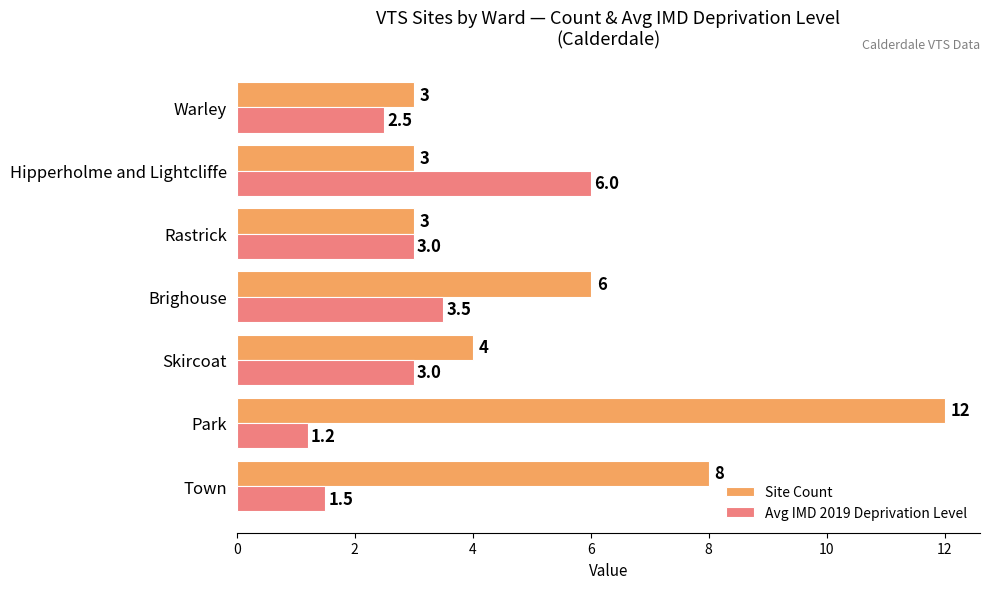

List the series in order of their peak value, lowest first.

Avg IMD 2019 Deprivation Level, Site Count